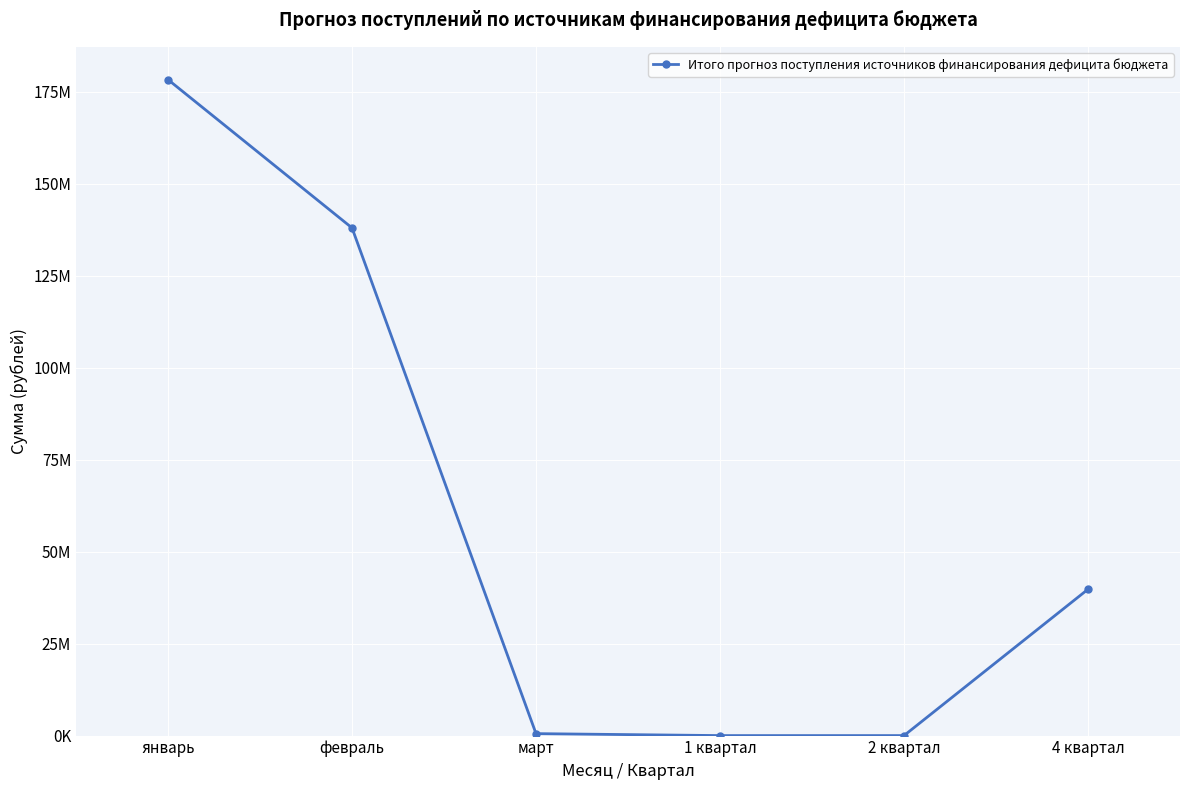

Does the chart display data point markers on the line(s)?

Yes